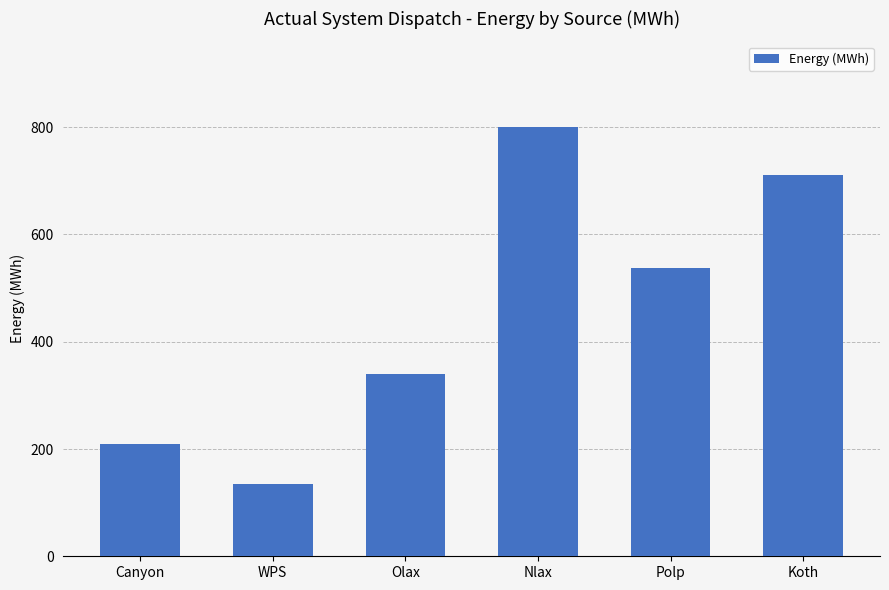

The value at Nlax is 800. True or false?

True